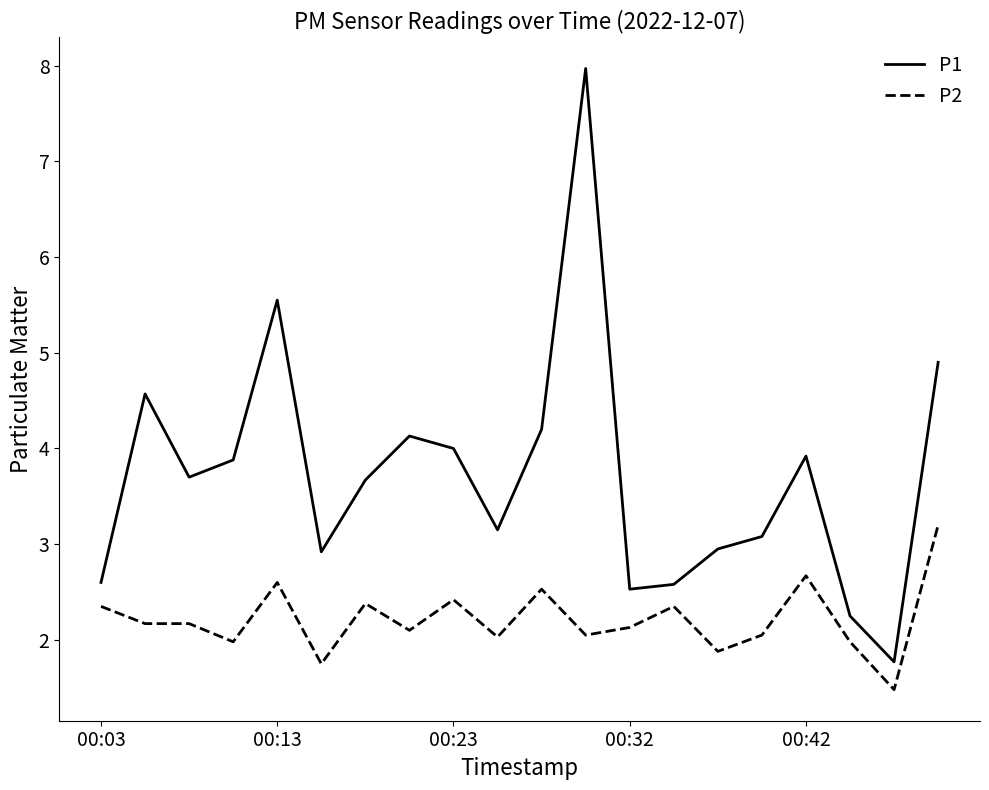

What is the minimum value for P1?

1.8